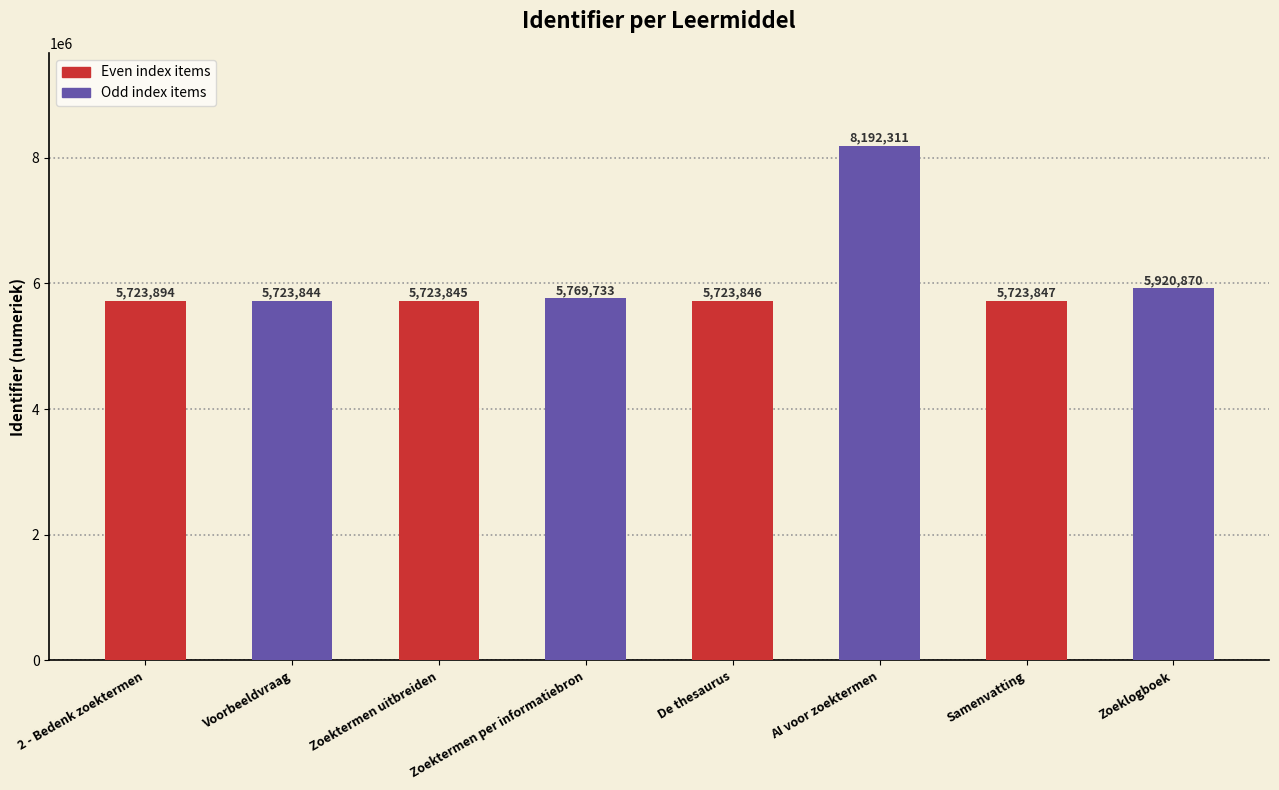

Where is the data nearest to the value 6958077?

Zoeklogboek